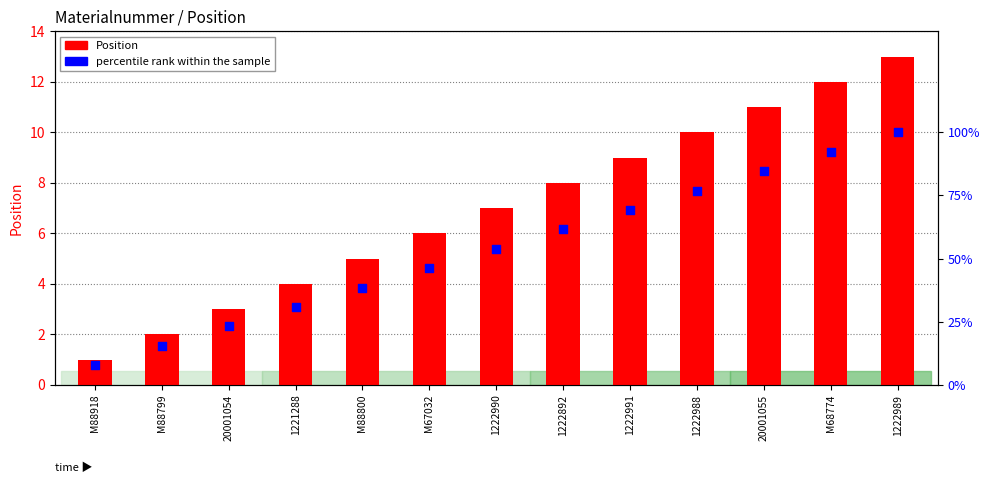

At how many categories does at least one series exceed 42?

8